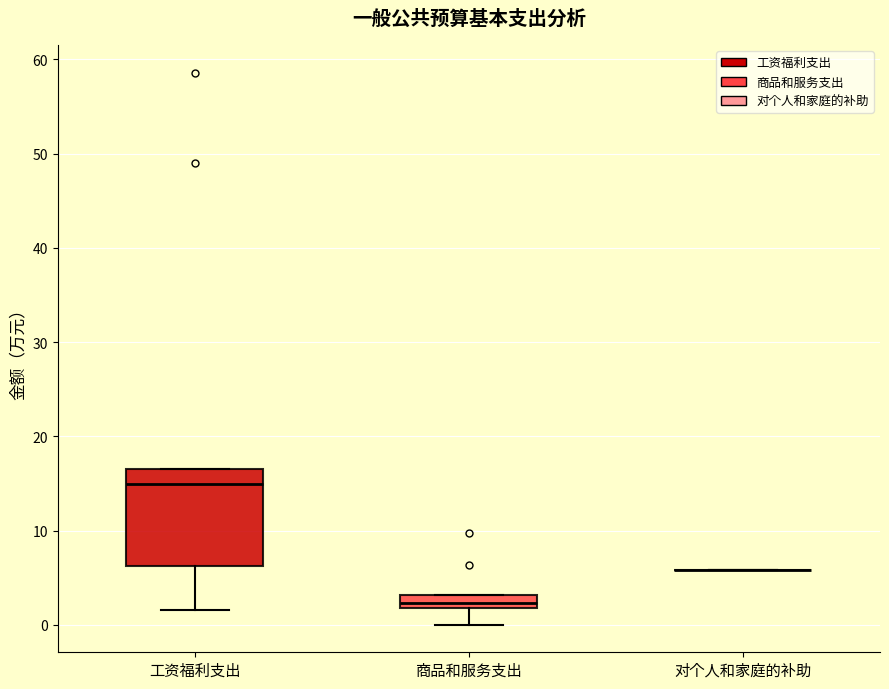

Which box is the tallest, from its lower edge to its upper edge?

工资福利支出